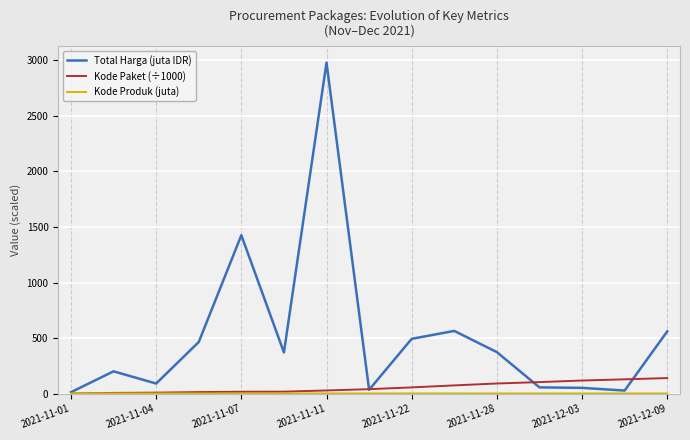

At how many categories does at least one series exceed 1560?

1